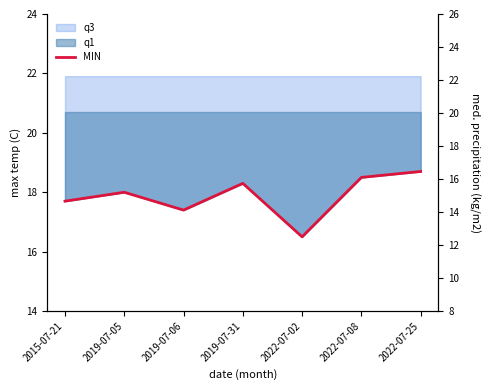

Which label corresponds to the smallest value in the chart?

2022-07-02